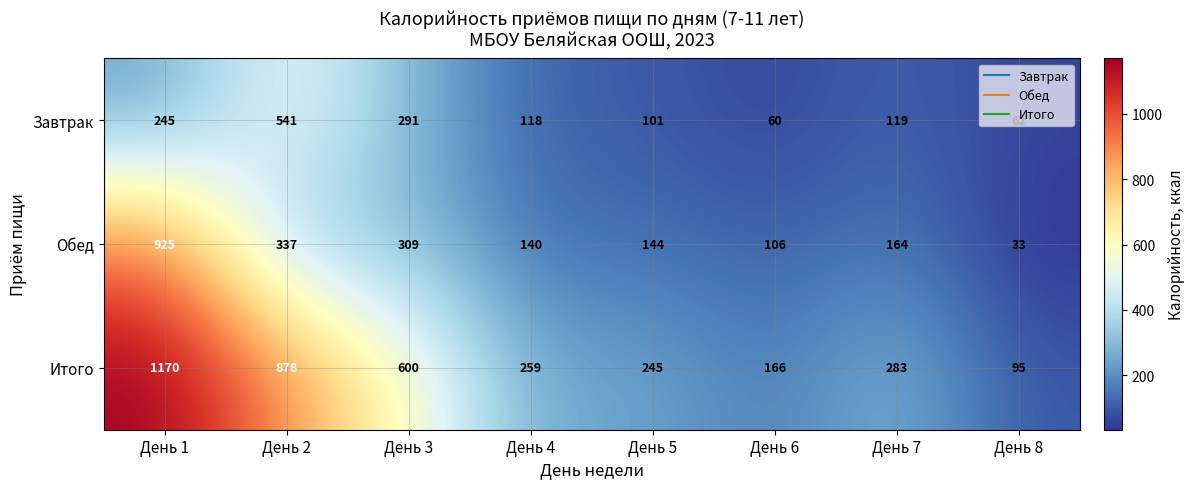

What is the sum of all Обед values?

2158